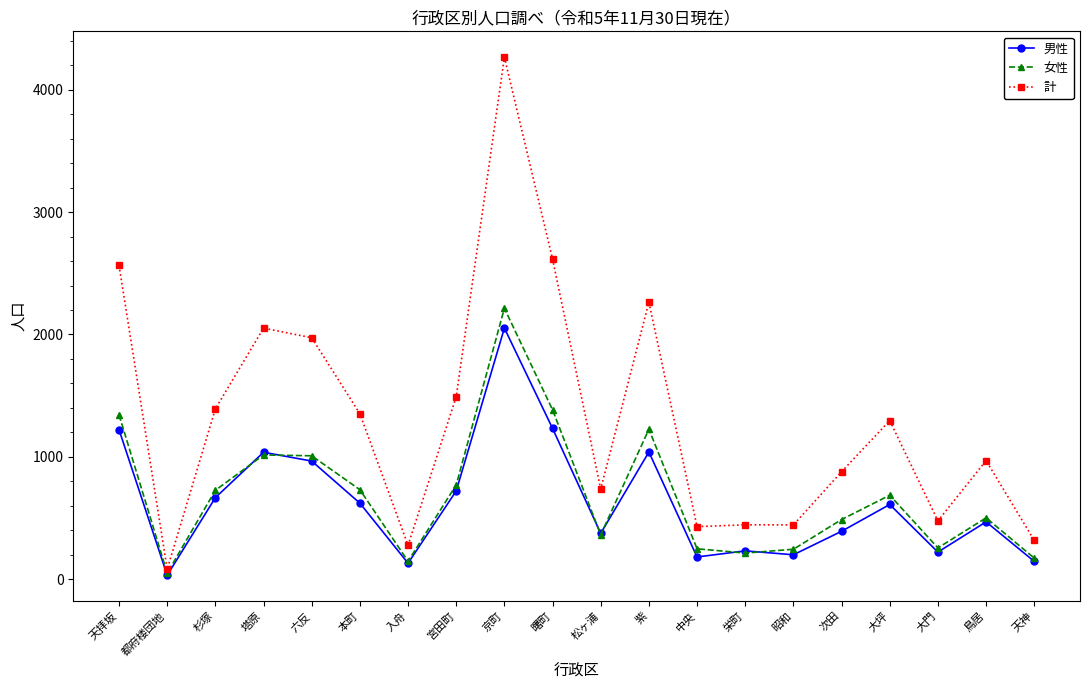

What is the approximate value of 計 at 杉塚?

1392